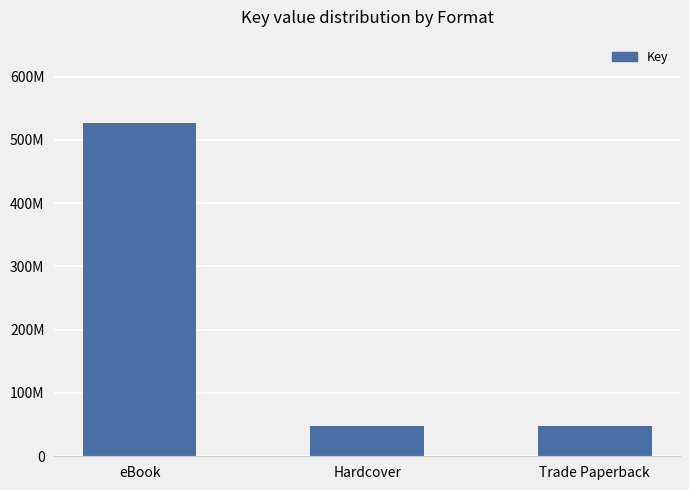

The chart shows a value of 752744268 at eBook. True or false?

False